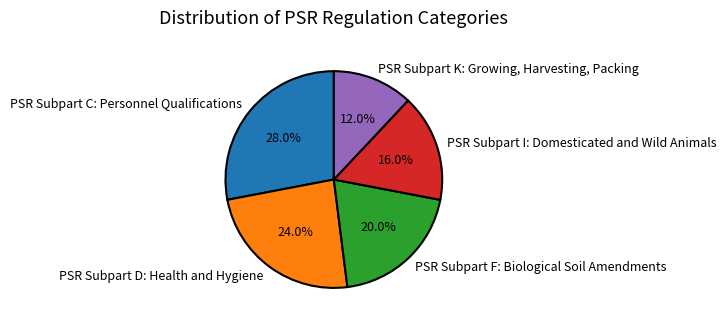

Is there any slice that represents more than half of the pie?

No